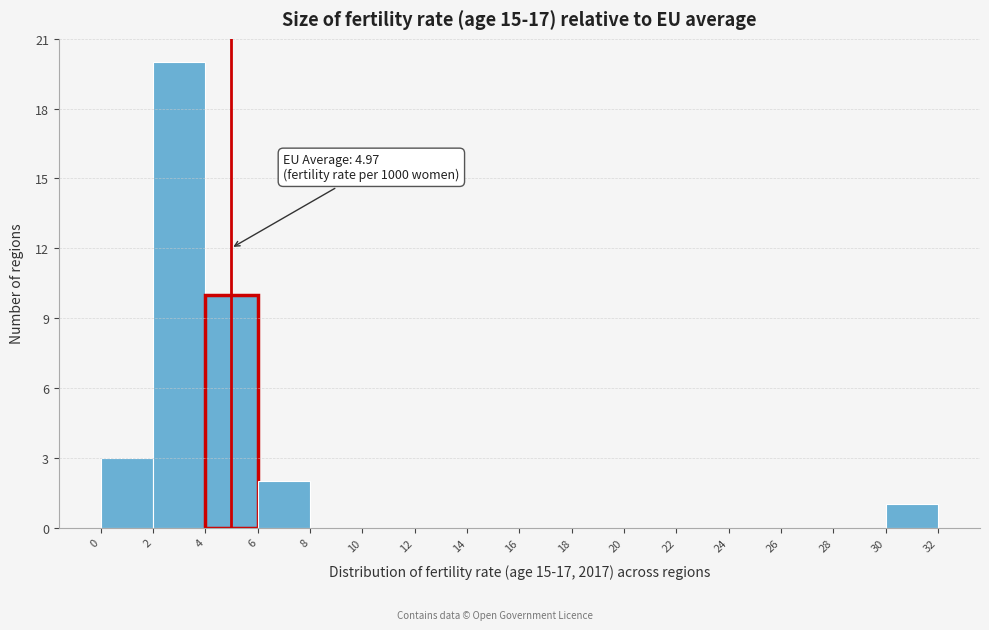

Which range on the x-axis has the tallest bar?

2 to 4